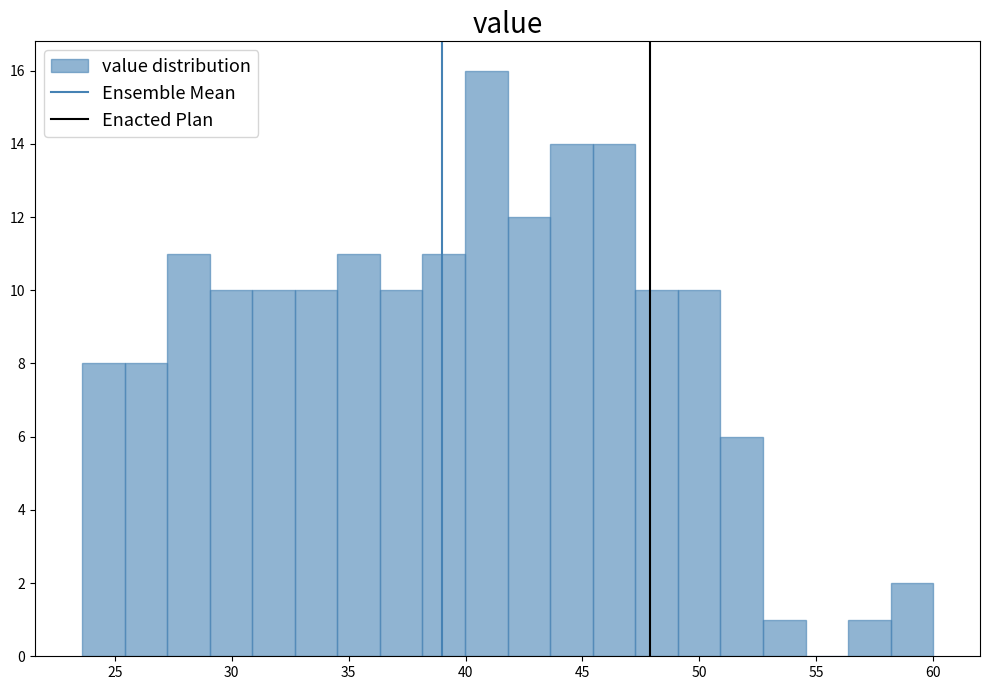

Read against the x-axis, roughly where is the centre of the tallest bar?

41.0